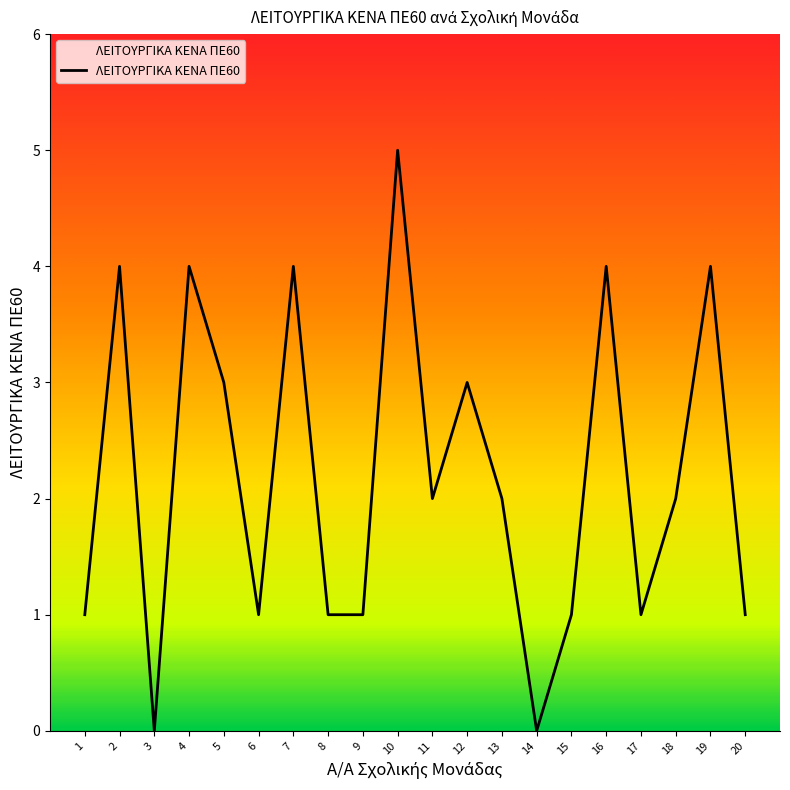

Approximately how many times larger is the value at 12 compared to 11?

1.5